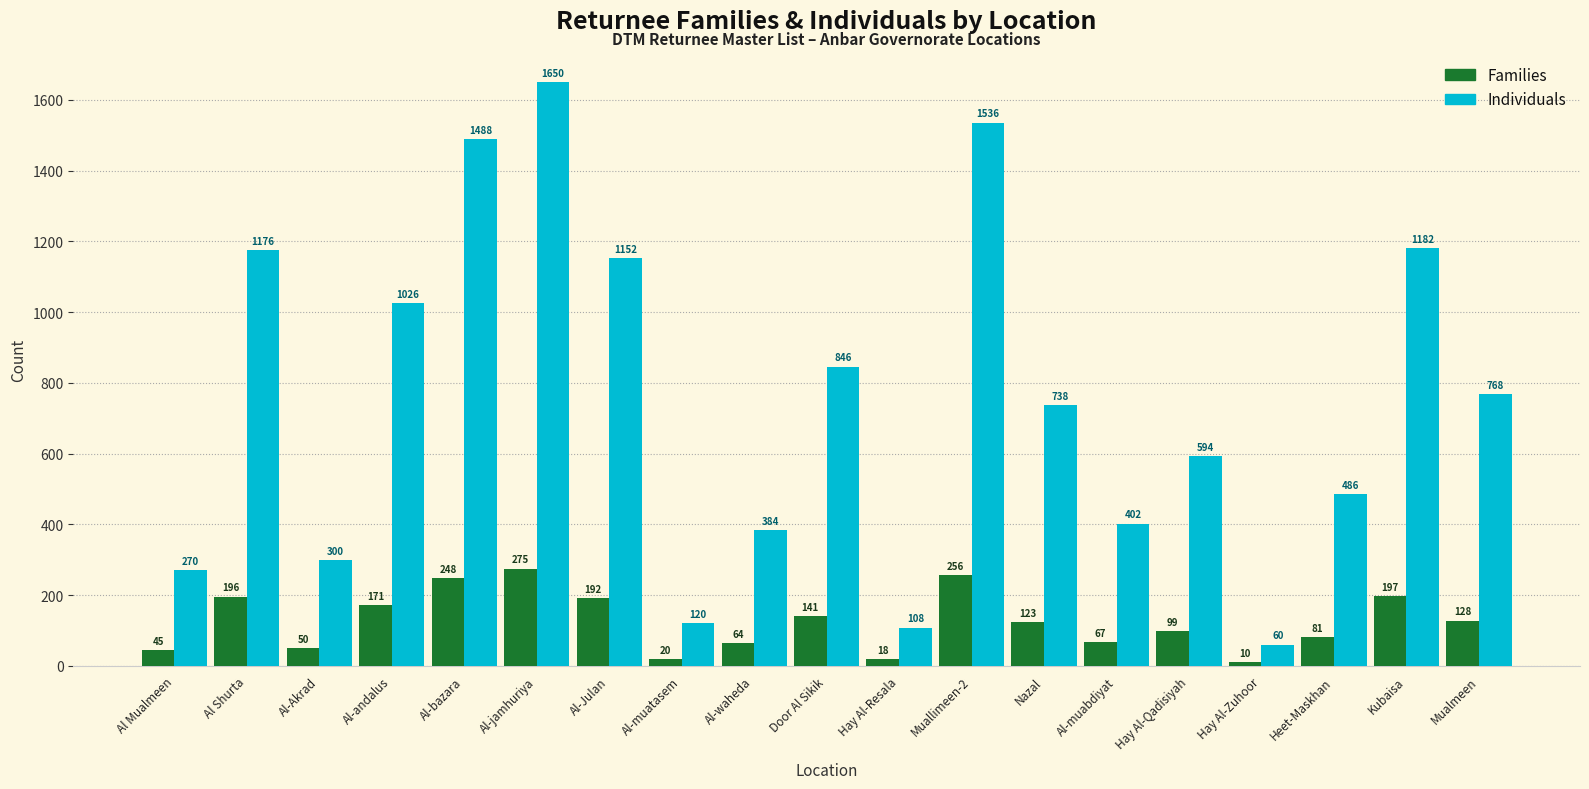

List the series in order of their peak value, highest first.

Individuals, Families